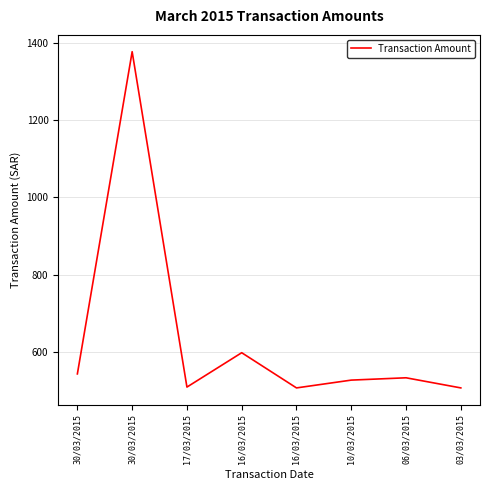

Reading right to left, what are all the values shown in this chart?

507.8	534.0	528.0	507.8	598.8	510.0	1376.7	544.0